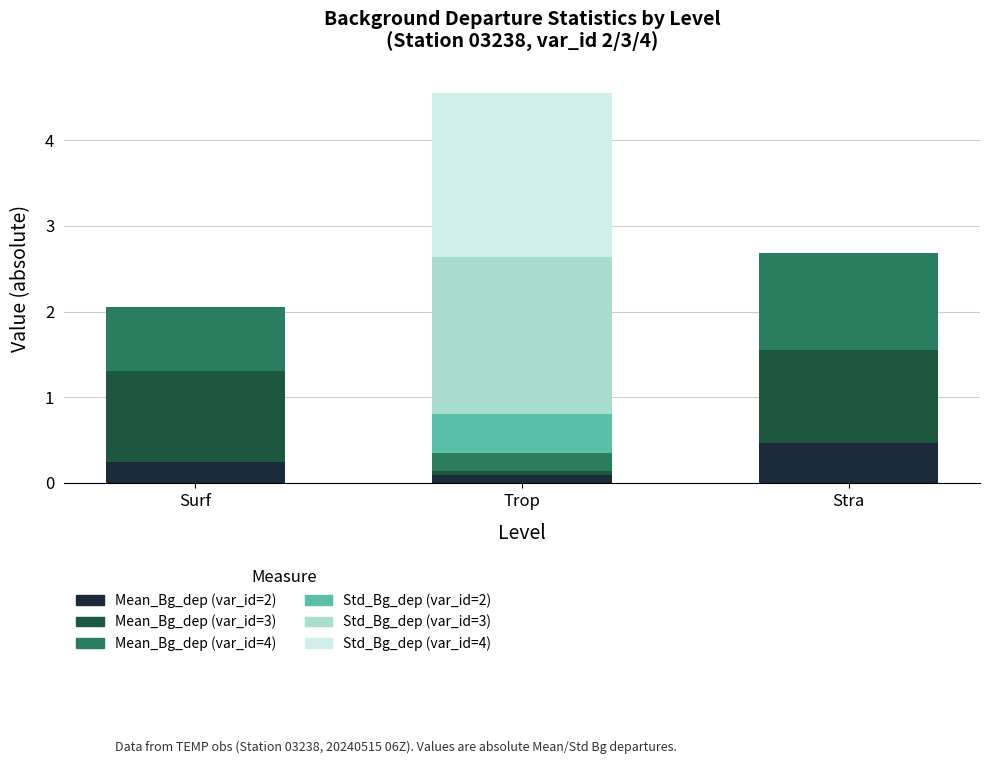

What is the total value across all series at Surf?

2.0